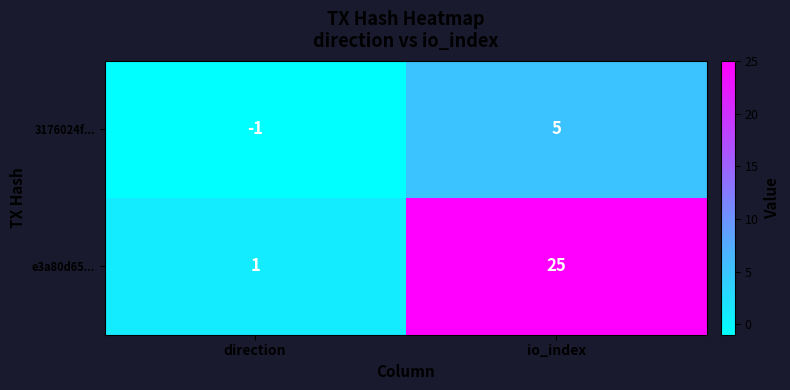

What is the approximate value of e3a80d65... at io_index?

25